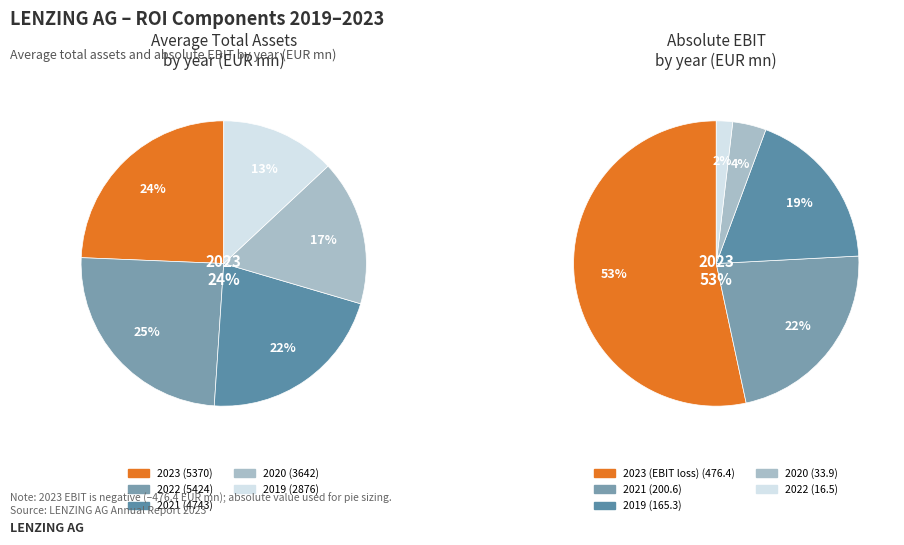

Is it true that 2019 is 1% of the pie?

False